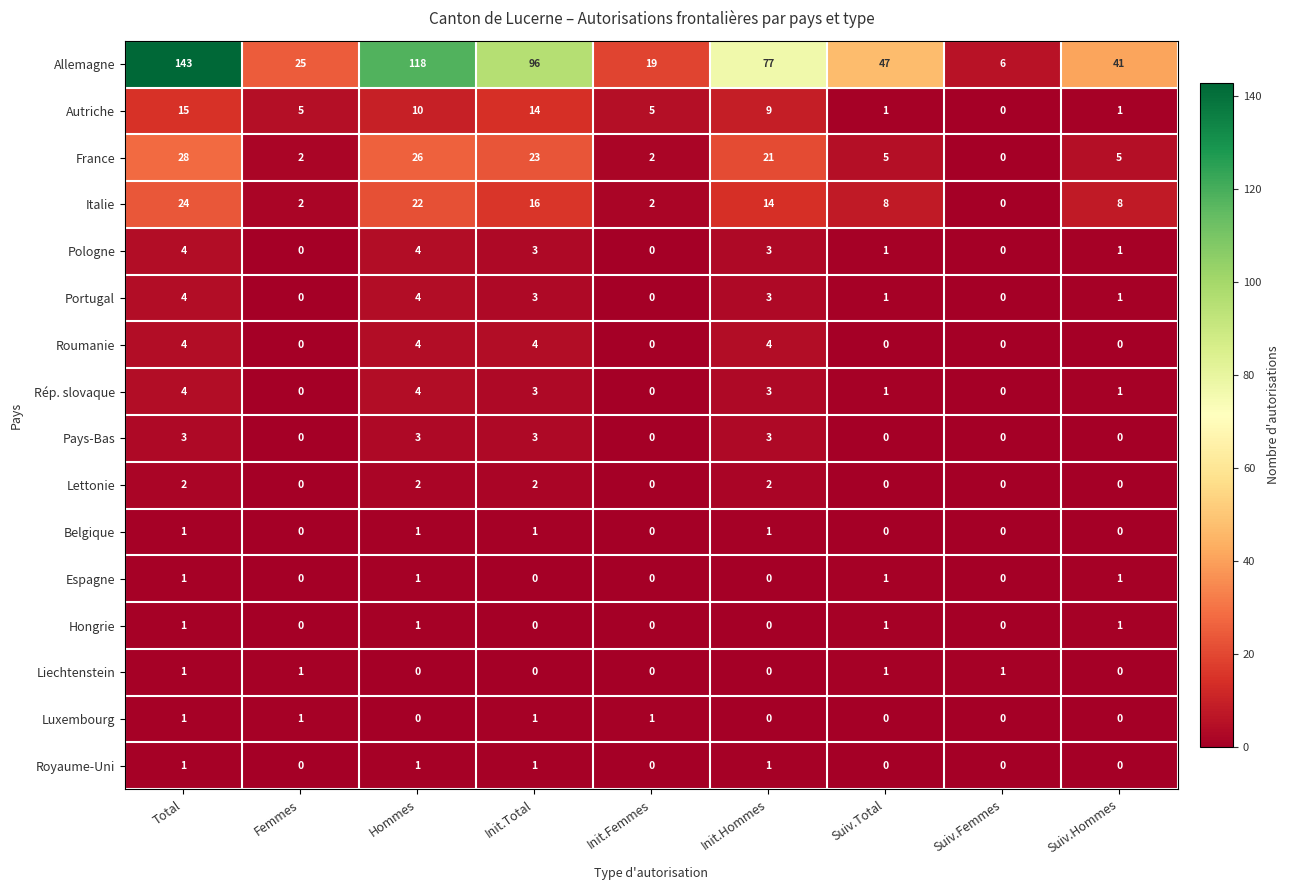

At how many categories does at least one series exceed 67?

4